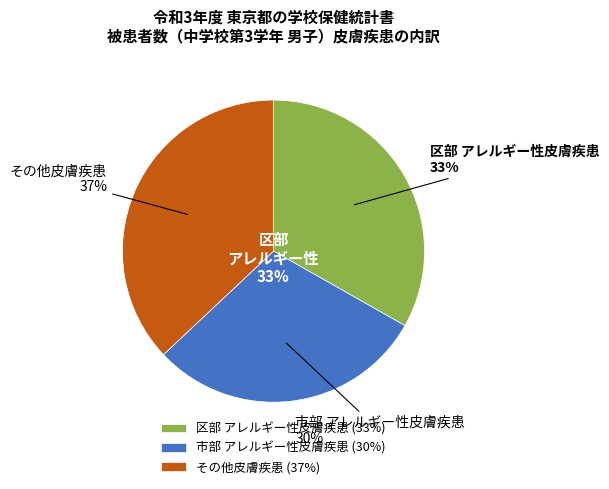

Is there a majority slice in this chart?

No